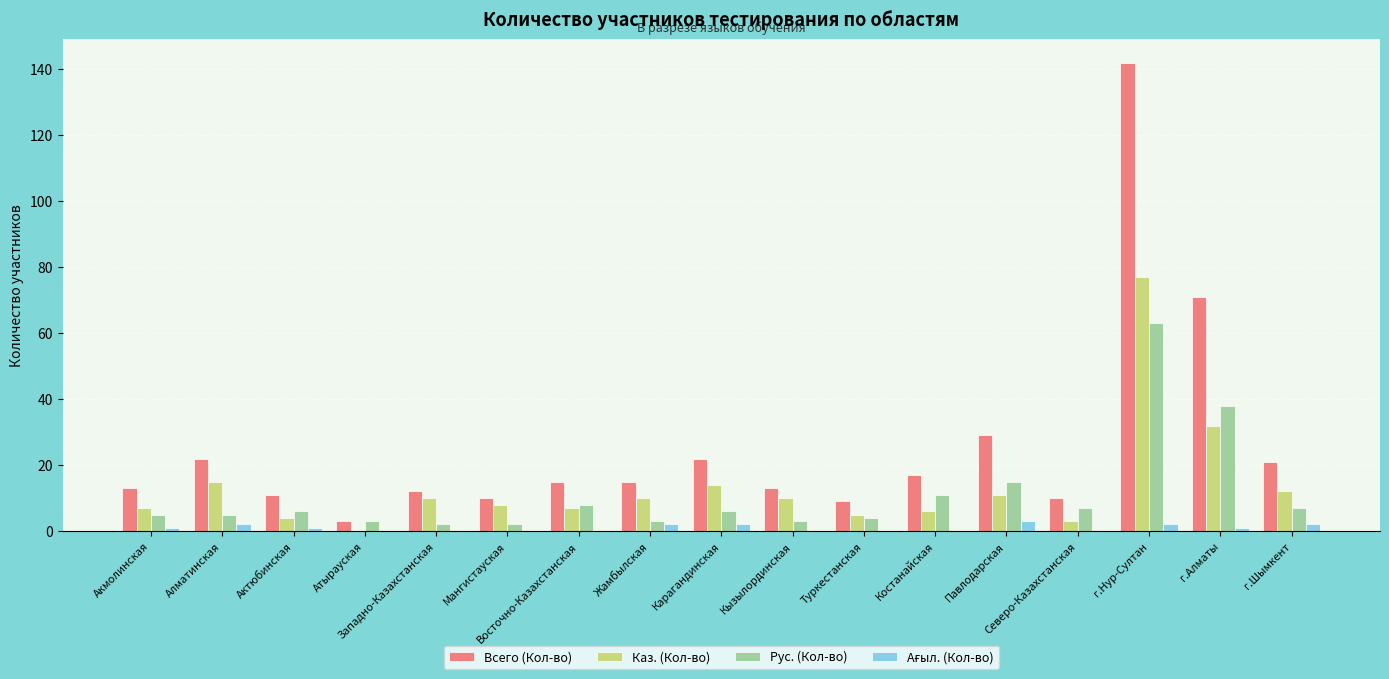

Count the number of data series in this chart.

4